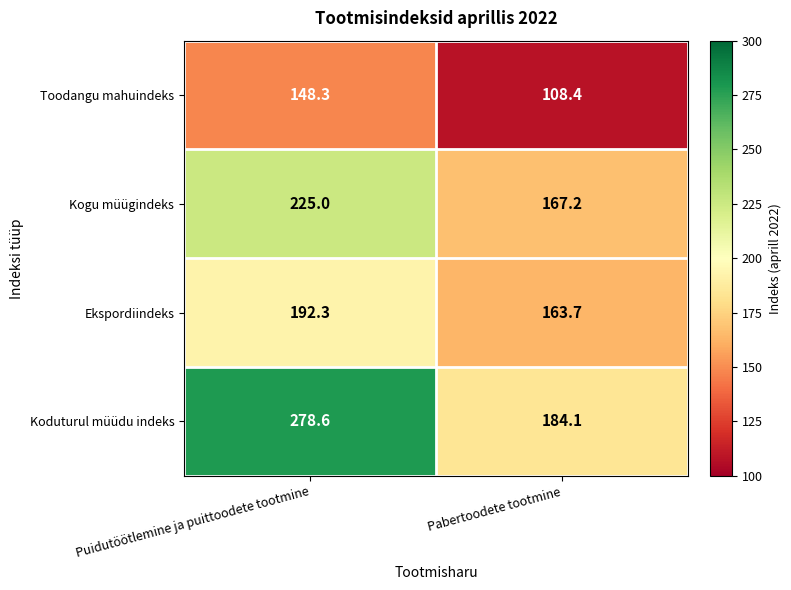

Which category has the lowest value across all series?

Pabertoodete tootmine